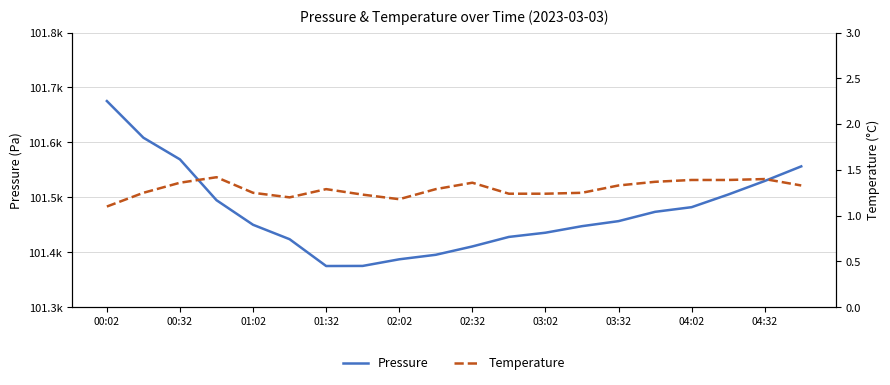

How many lines are shown in the chart?

2